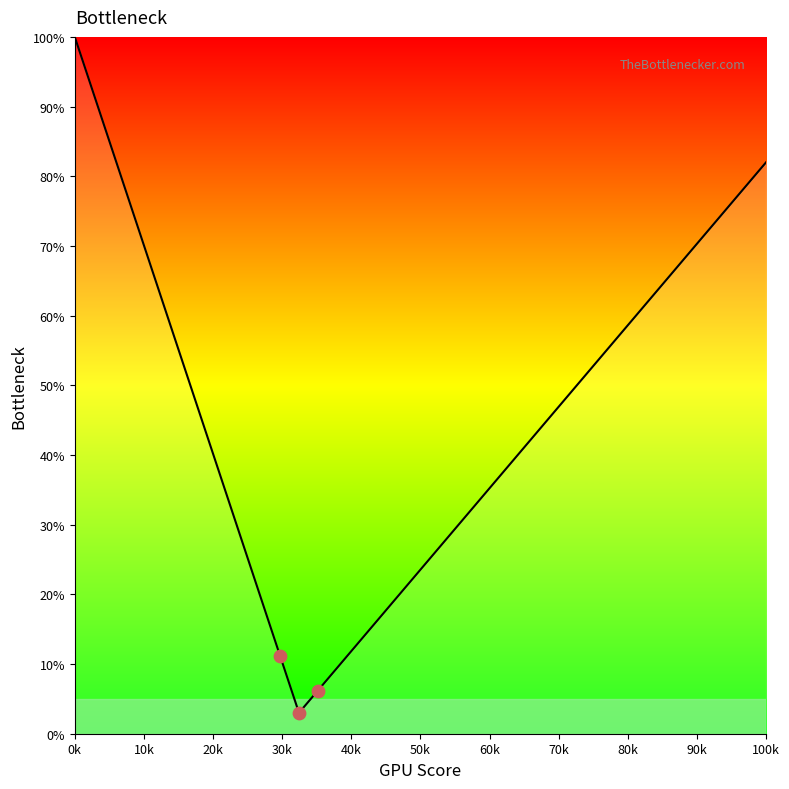

What is the minimum value shown in the chart?

3.0